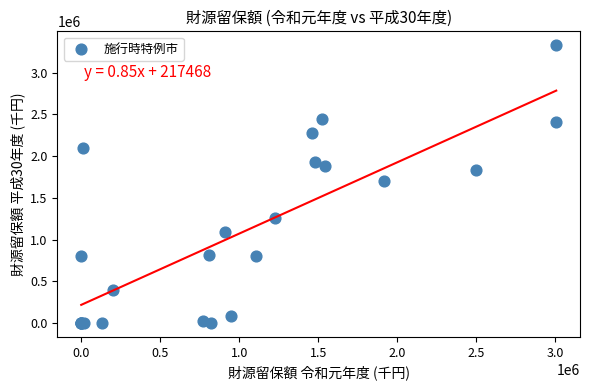

What Y value in the scatter plot is closest to 1664637?

1704636